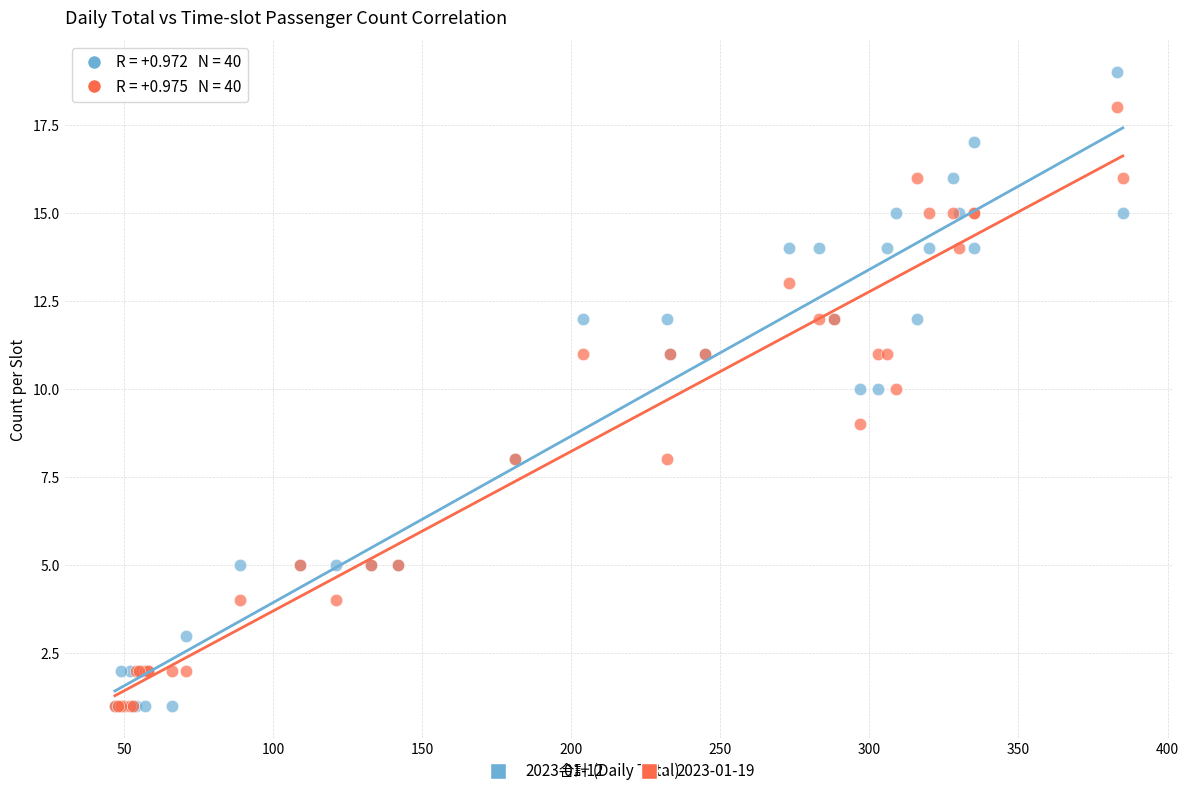

Which series contains the highest Y value?

2023-01-12